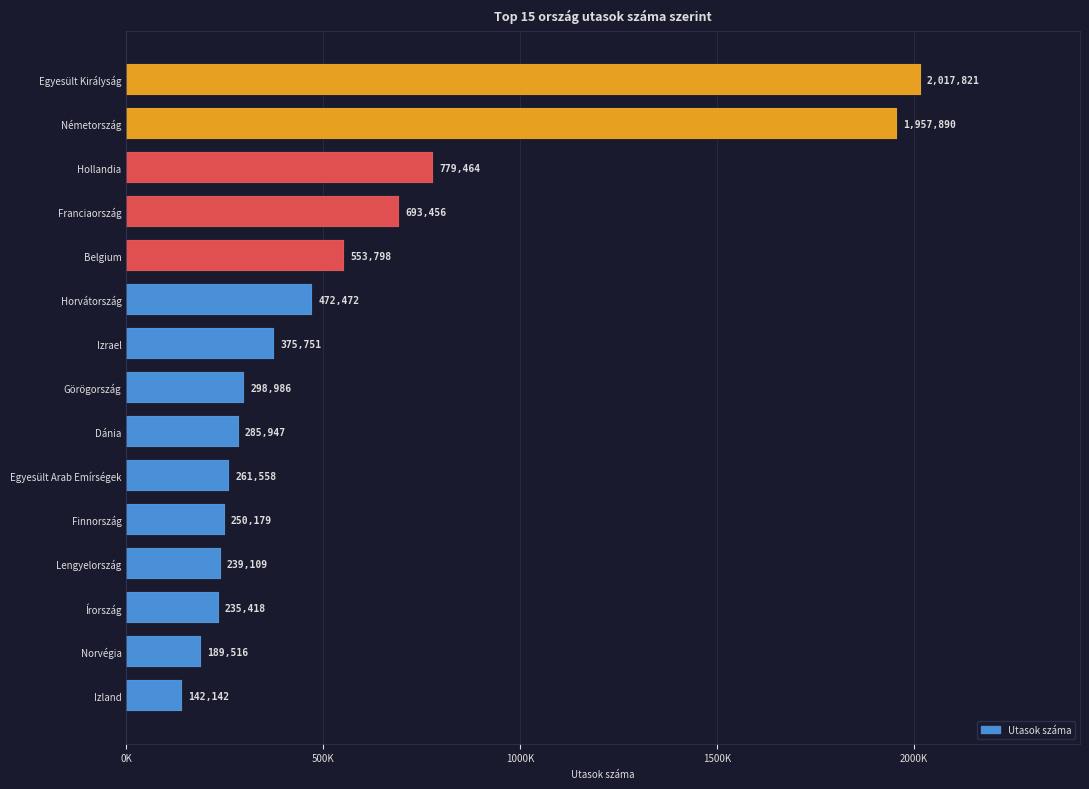

Reading left to right, transcribe all the data shown in this chart.

2017821	1957890	779464	693456	553798	472472	375751	298986	285947	261558	250179	239109	235418	189516	142142